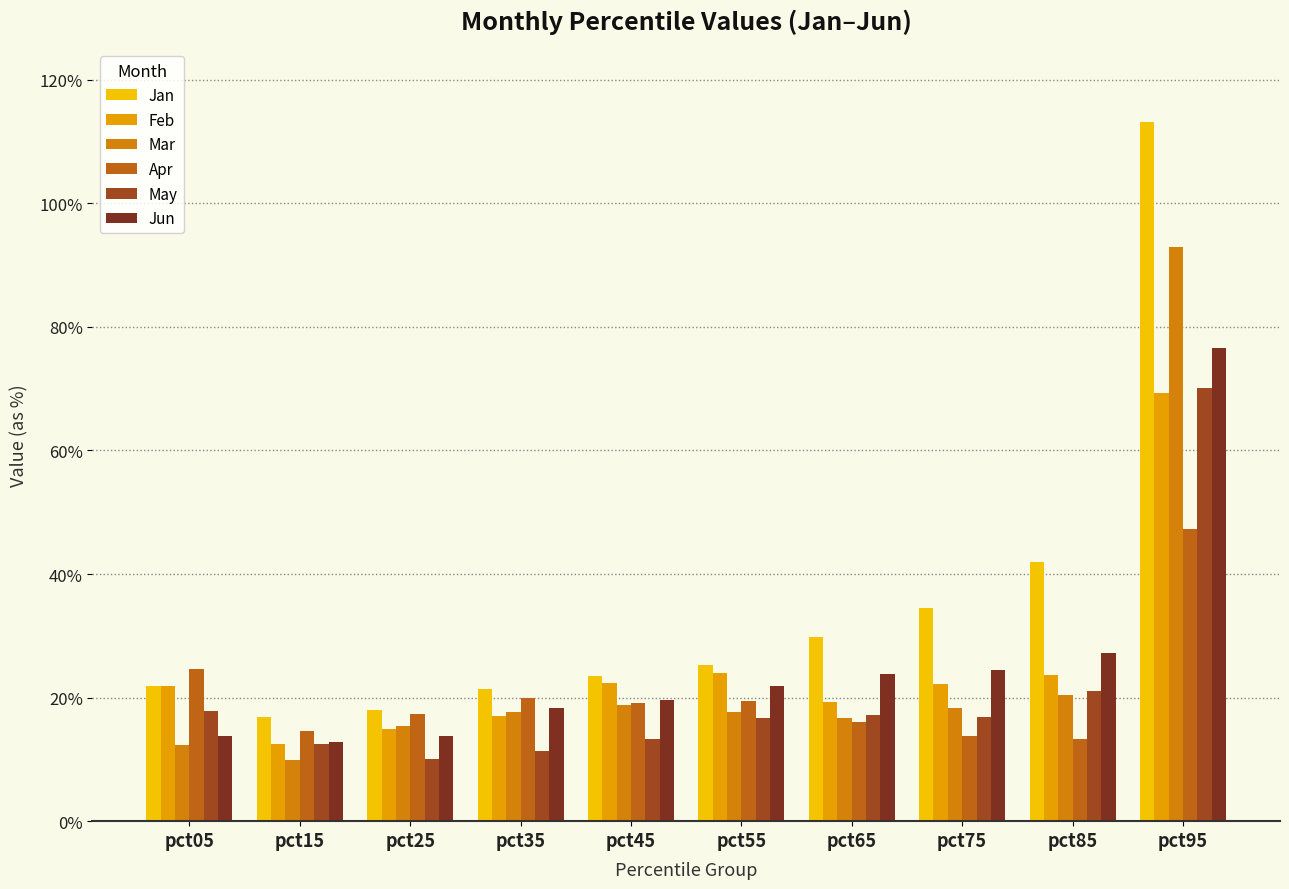

What is the difference between the Feb values at pct75 and pct35?

0.1